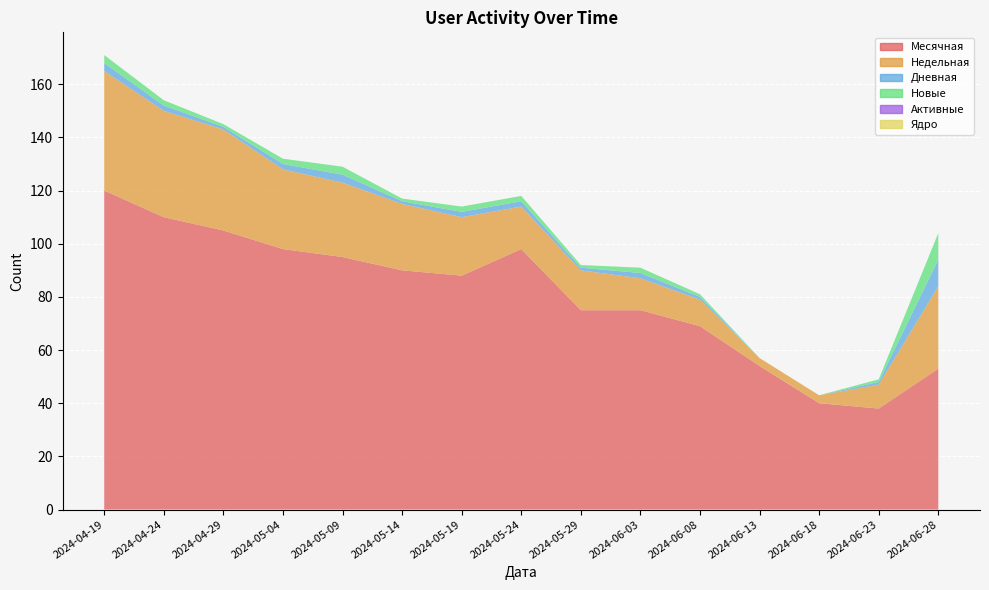

Reading left to right, extract all data points from this chart.

Месячная: 2024-04-19=120	2024-04-24=110	2024-04-29=105	2024-05-04=98	2024-05-09=95	2024-05-14=90	2024-05-19=88	2024-05-24=98	2024-05-29=75	2024-06-03=75	2024-06-08=69	2024-06-13=54	2024-06-18=40	2024-06-23=38	2024-06-28=53
Недельная: 2024-04-19=45	2024-04-24=40	2024-04-29=38	2024-05-04=30	2024-05-09=28	2024-05-14=25	2024-05-19=22	2024-05-24=16	2024-05-29=15	2024-06-03=12	2024-06-08=10	2024-06-13=3	2024-06-18=3	2024-06-23=9	2024-06-28=31
Дневная: 2024-04-19=3	2024-04-24=2	2024-04-29=1	2024-05-04=2	2024-05-09=3	2024-05-14=1	2024-05-19=2	2024-05-24=2	2024-05-29=1	2024-06-03=2	2024-06-08=1	2024-06-13=0	2024-06-18=0	2024-06-23=1	2024-06-28=10
Новые: 2024-04-19=3	2024-04-24=2	2024-04-29=1	2024-05-04=2	2024-05-09=3	2024-05-14=1	2024-05-19=2	2024-05-24=2	2024-05-29=1	2024-06-03=2	2024-06-08=1	2024-06-13=0	2024-06-18=0	2024-06-23=1	2024-06-28=10
Активные: 2024-04-19=0	2024-04-24=0	2024-04-29=0	2024-05-04=0	2024-05-09=0	2024-05-14=0	2024-05-19=0	2024-05-24=0	2024-05-29=0	2024-06-03=0	2024-06-08=0	2024-06-13=0	2024-06-18=0	2024-06-23=0	2024-06-28=0
Ядро: 2024-04-19=0	2024-04-24=0	2024-04-29=0	2024-05-04=0	2024-05-09=0	2024-05-14=0	2024-05-19=0	2024-05-24=0	2024-05-29=0	2024-06-03=0	2024-06-08=0	2024-06-13=0	2024-06-18=0	2024-06-23=0	2024-06-28=0